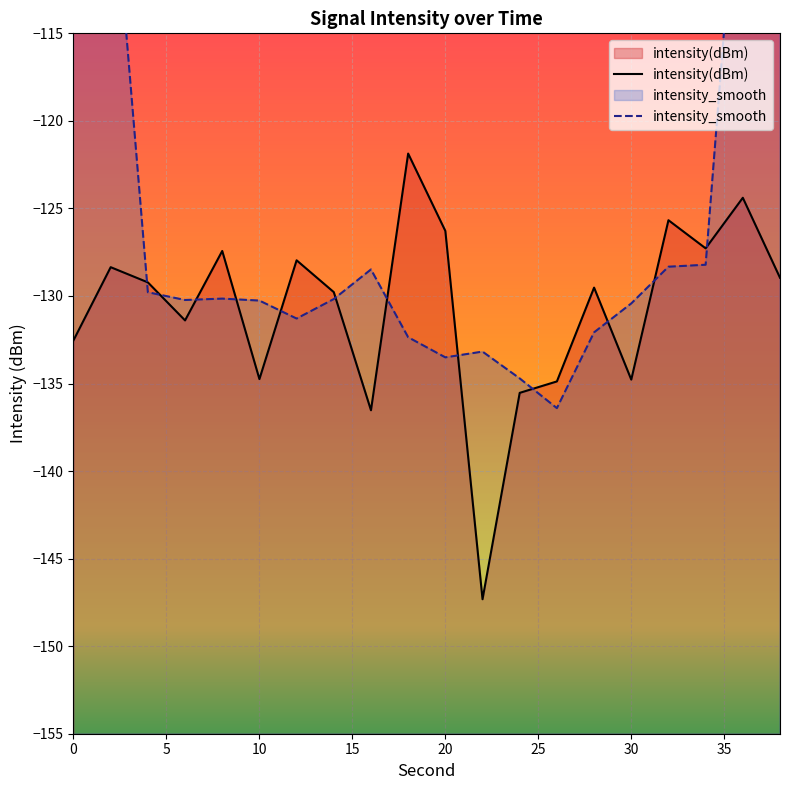

What is the value of the 13th point from the left?

-135.5